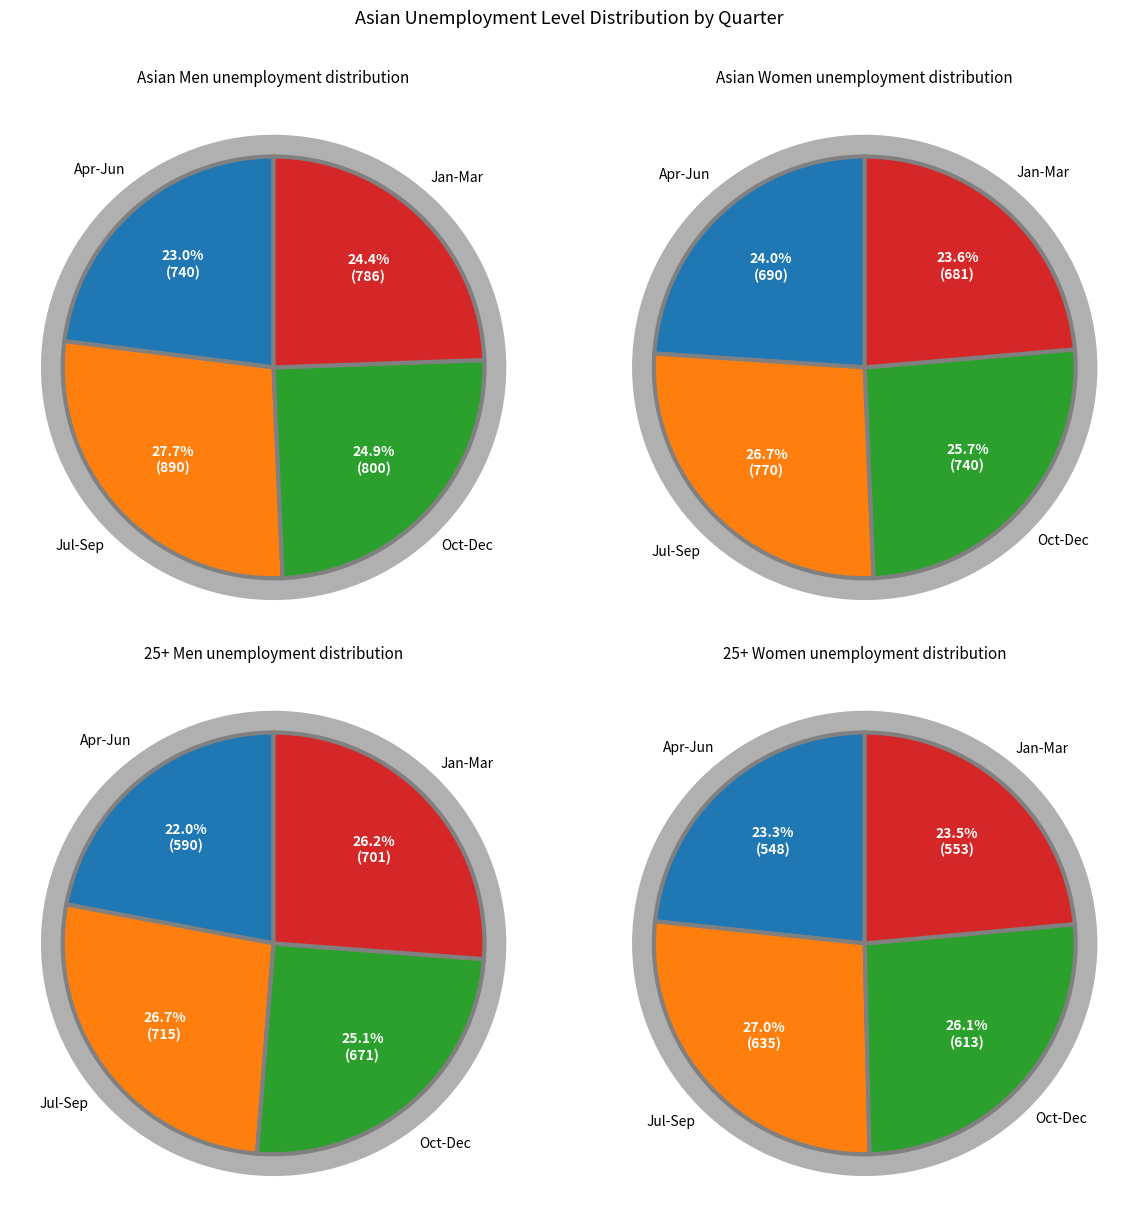

True or false: Feb accounts for 18% of the total.

False